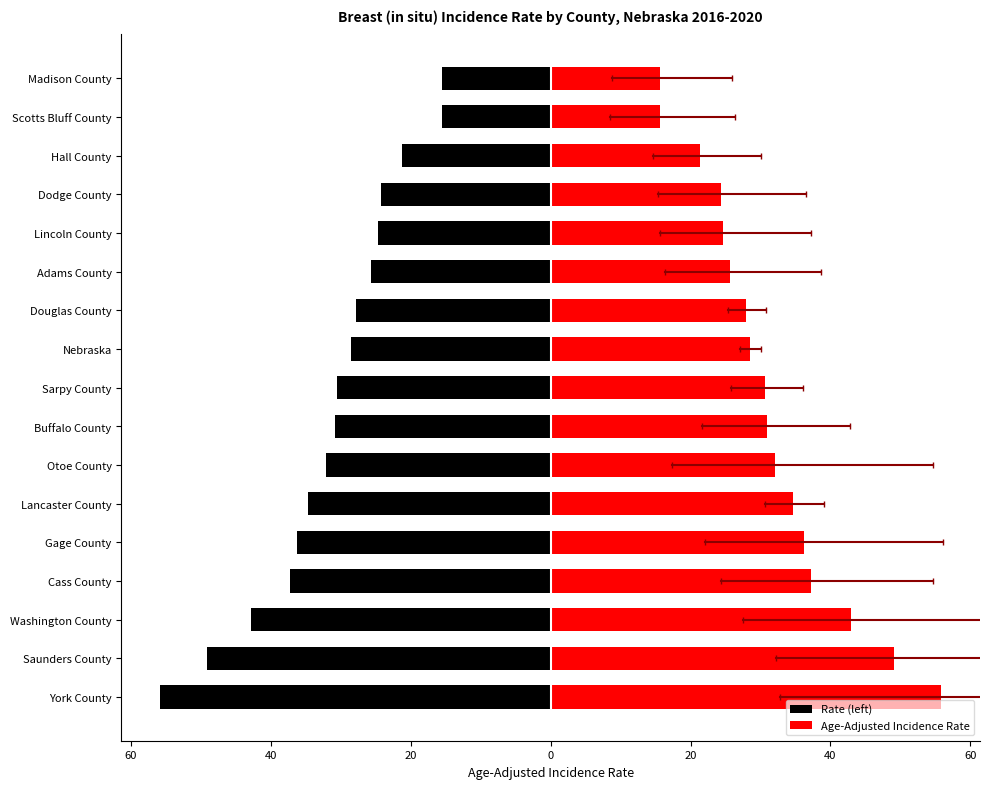

What is the minimum value for Age-Adjusted Incidence Rate?

15.6